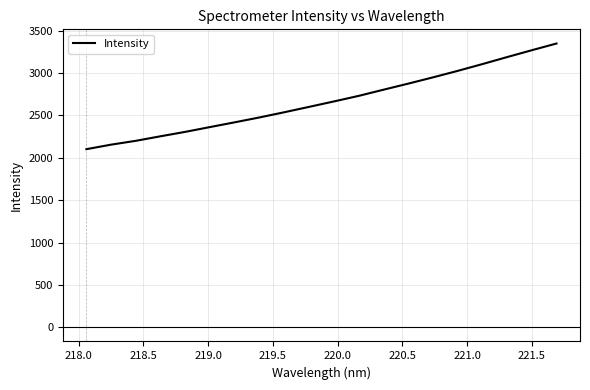

What is the difference between the maximum and minimum values?

1246.8